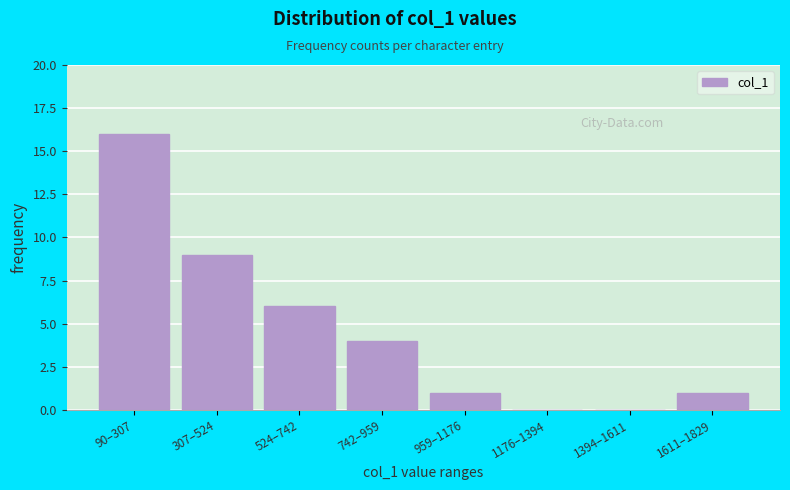

Reading left to right, list all the values displayed in this chart.

90–307=16	307–524=9	524–742=6	742–959=4	959–1176=1	1176–1394=0	1394–1611=0	1611–1829=1